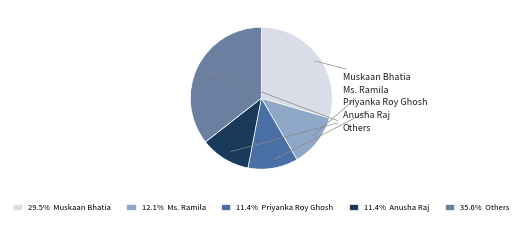

How many segments does this pie chart have?

5